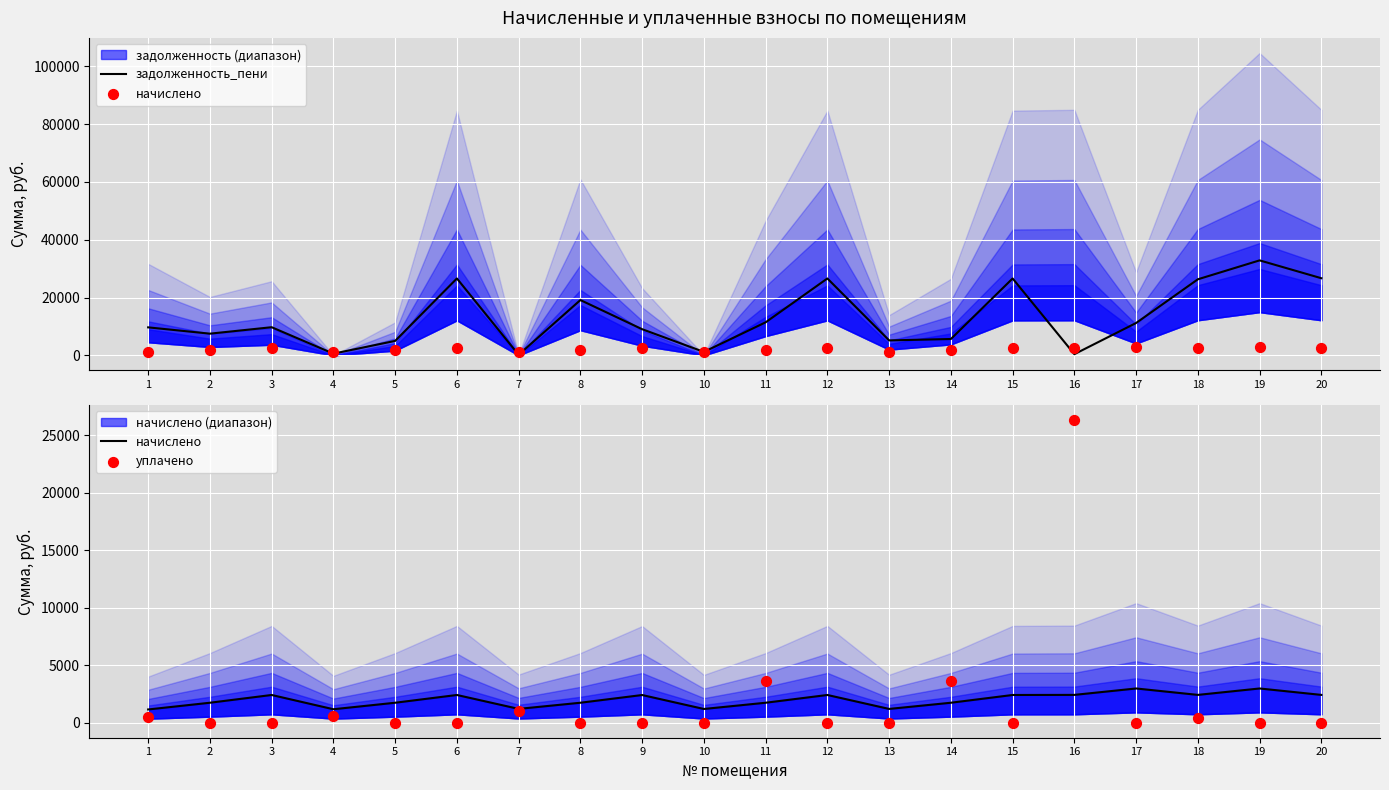

What is the total value across all series at 16?

29100.5